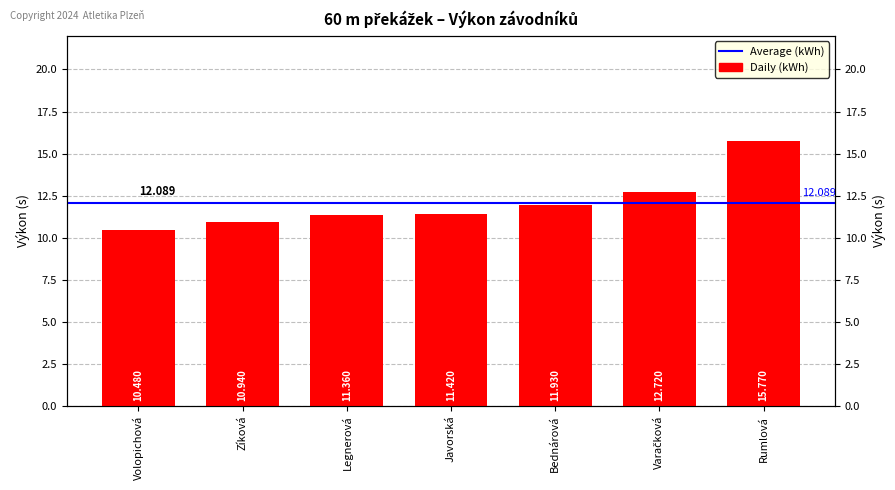

What is the difference between the maximum and minimum values?

5.3